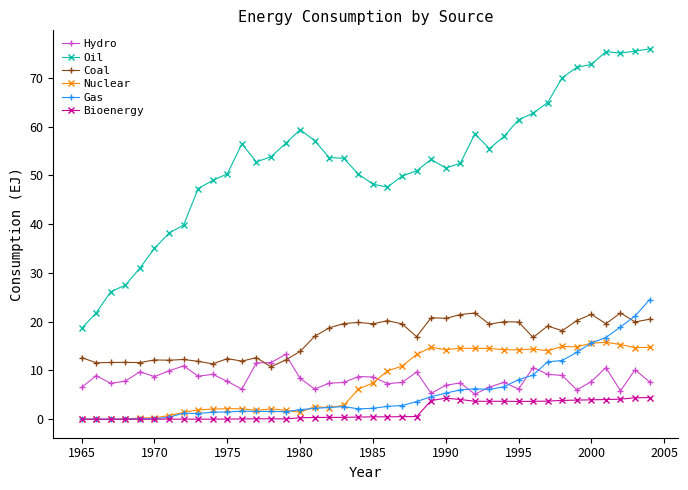

What are all the series names shown in the legend?

Hydro, Oil, Coal, Nuclear, Gas, Bioenergy